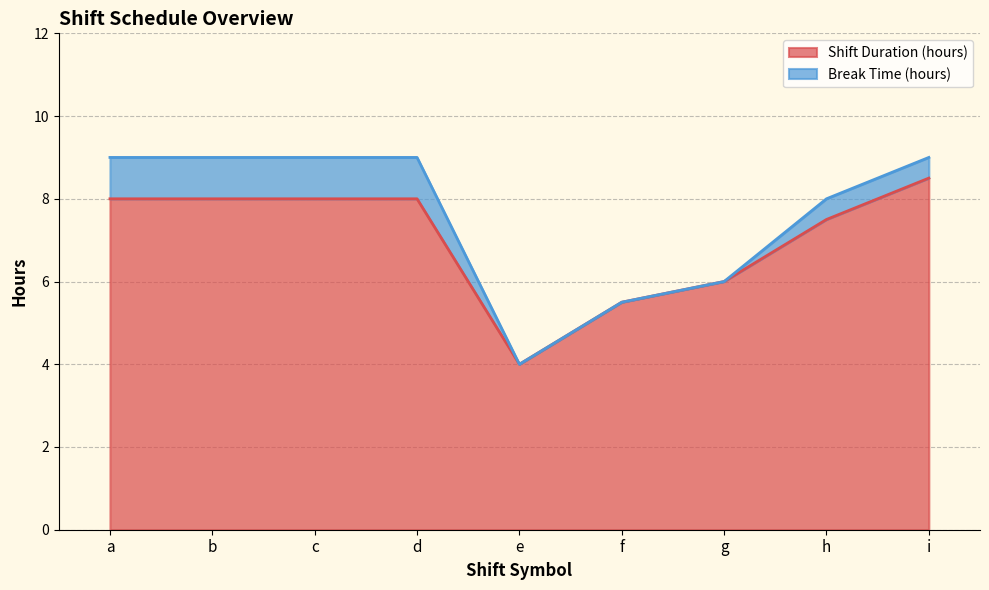

Reading left to right, extract all data points from this chart.

8.0	8.0	8.0	8.0	4.0	5.5	6.0	7.5	8.5